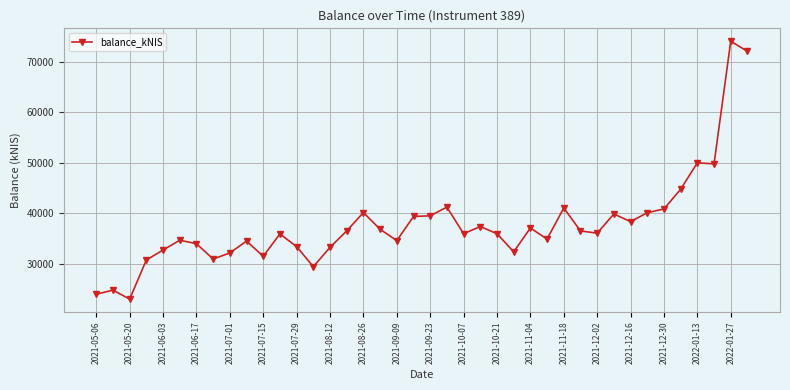

How many categories are shown in the chart?

40